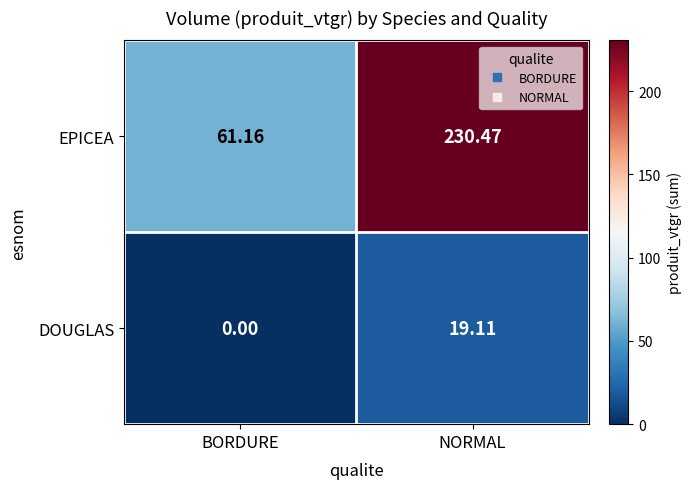

List the series in order of their peak value, highest first.

EPICEA, DOUGLAS